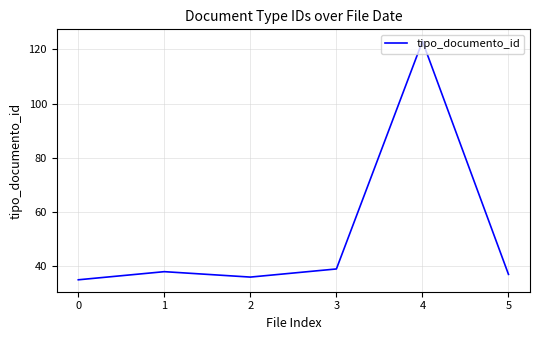

What value does the data have at 0?

35